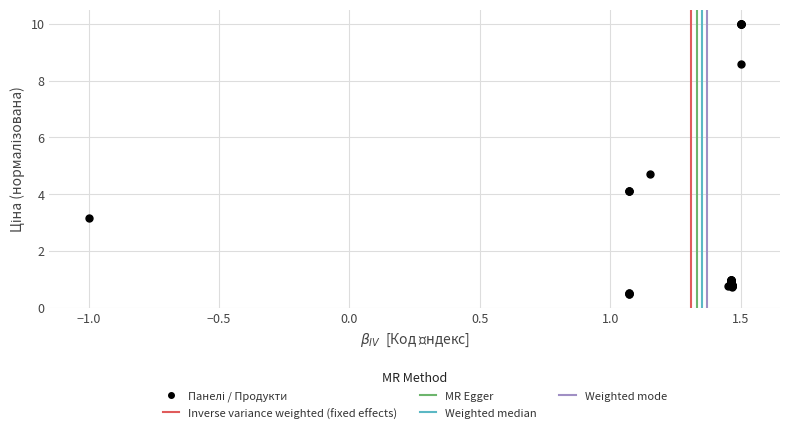

What Y value in the scatter plot is closest to 5?

4.7